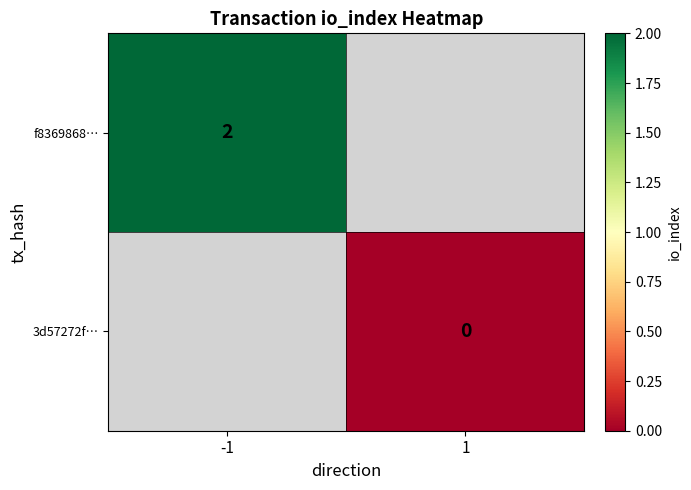

How many data points does each series have?

2